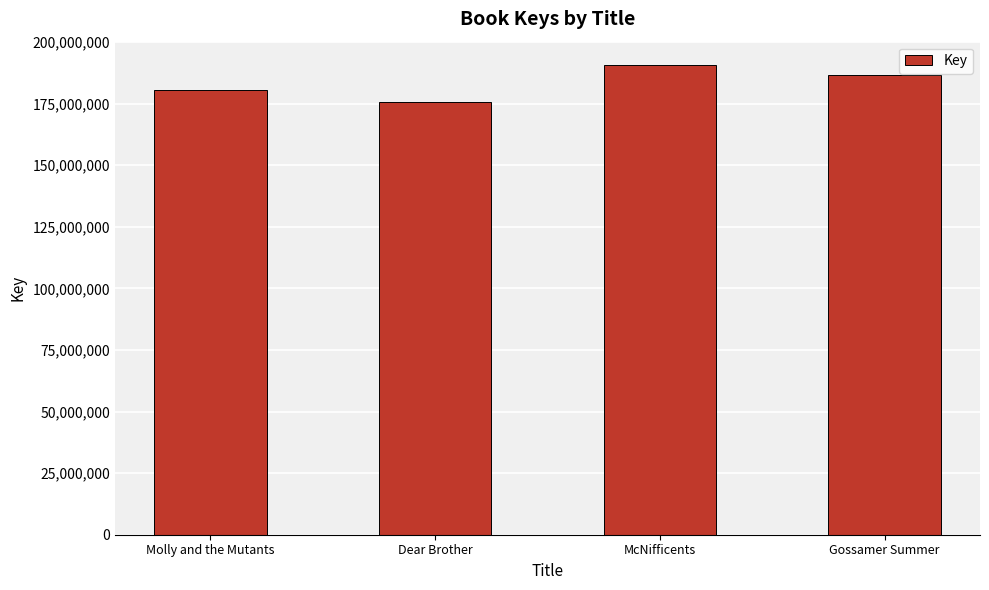

Reading left to right, transcribe all the data shown in this chart.

Molly and the Mutants=180583810	Dear Brother=175693534	McNifficents=190623907	Gossamer Summer=186823452